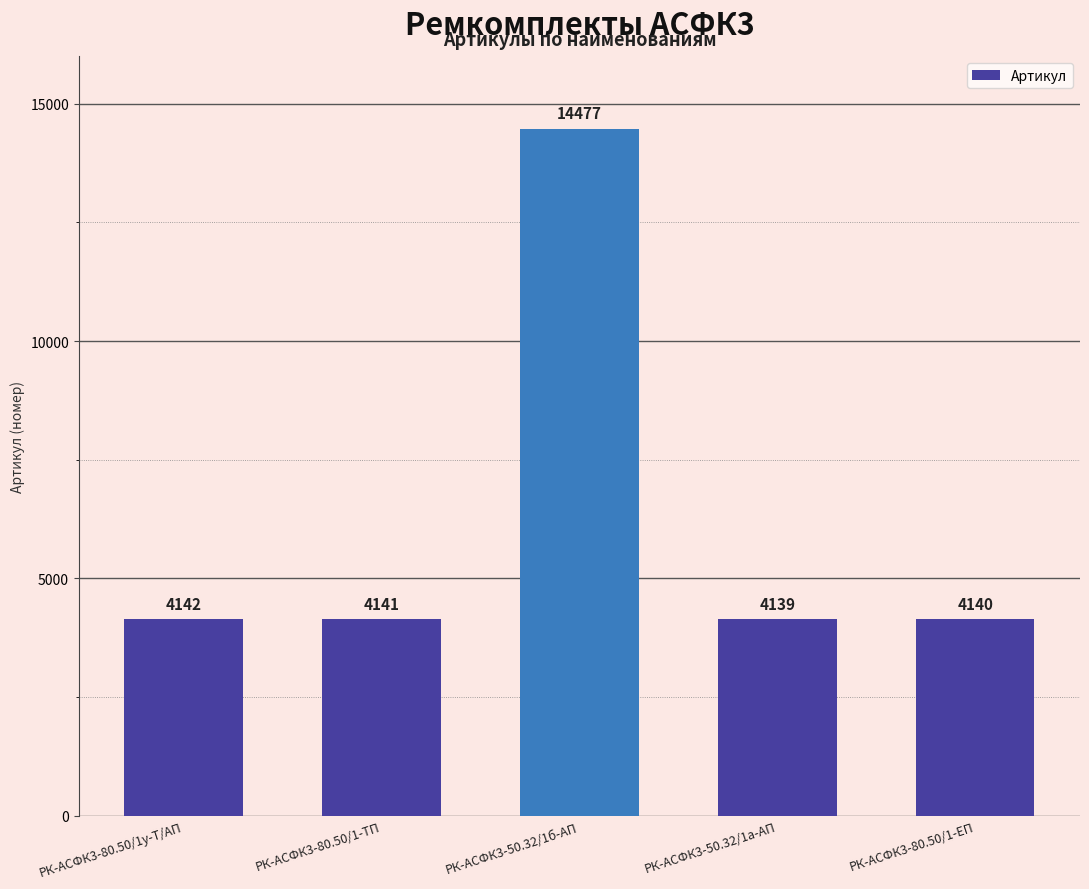

Between РК-АСФК3-80.50/1у-Т/АП and РК-АСФК3-80.50/1-ТП, which is larger?

РК-АСФК3-80.50/1у-Т/АП